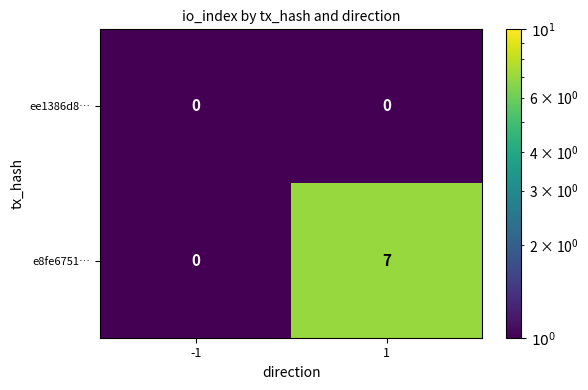

True or false: ee1386d8… has a value of 0 at 1.

True